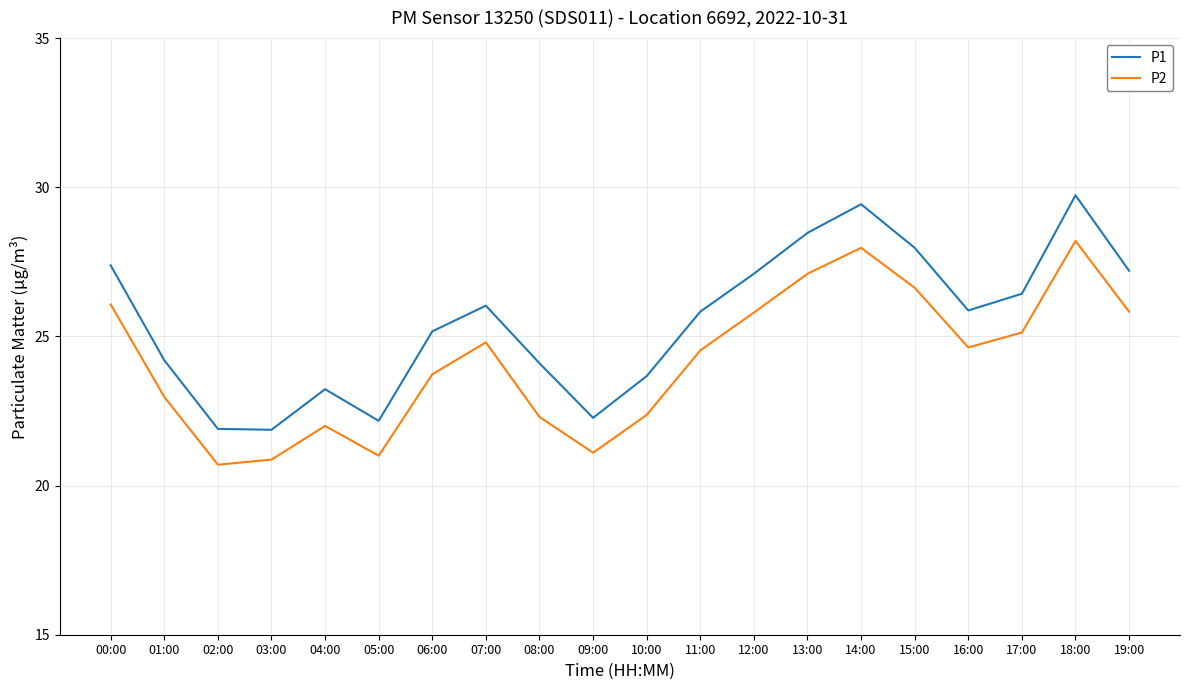

Does the chart display data point markers on the line(s)?

No